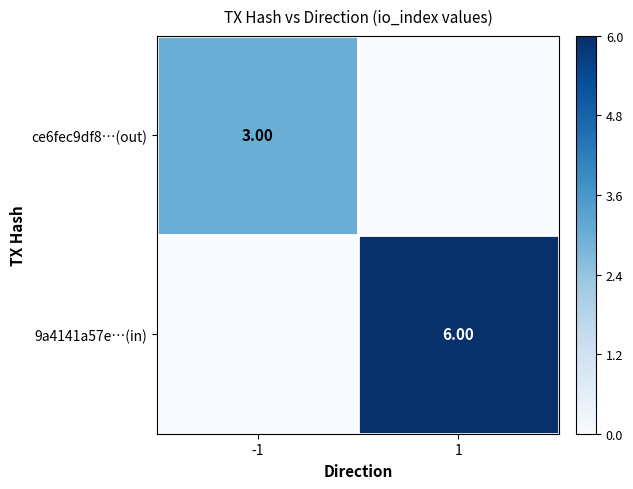

Is the value of ce6fec9df8…(out) at -1 greater than the value of 9a4141a57e…(in) at 1?

No